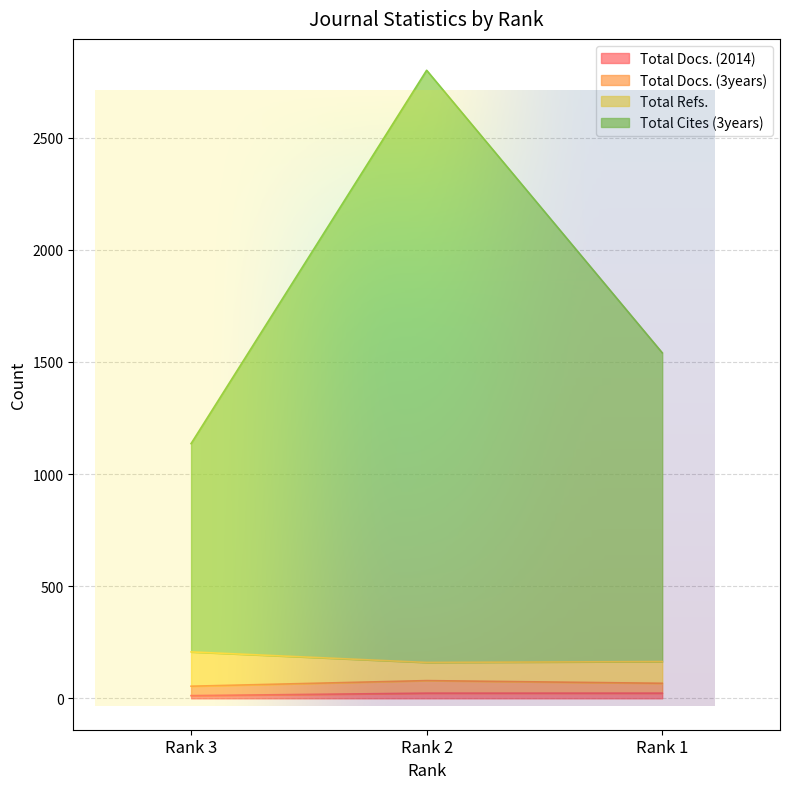

Is the value of Total Docs. (3years) at Rank 2 greater than the value of Total Docs. (2014) at Rank 2?

Yes